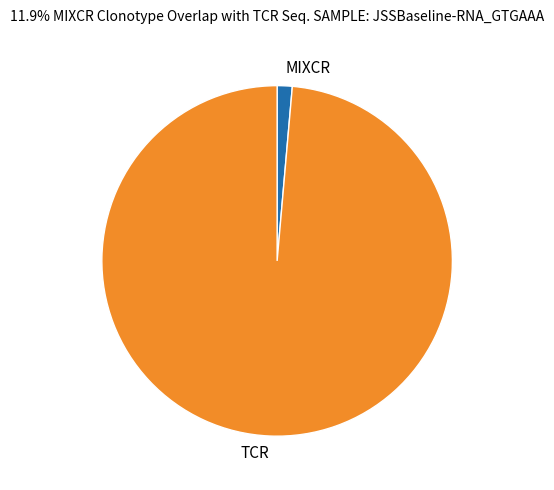

Is it true that TCR is 99% of the pie?

True